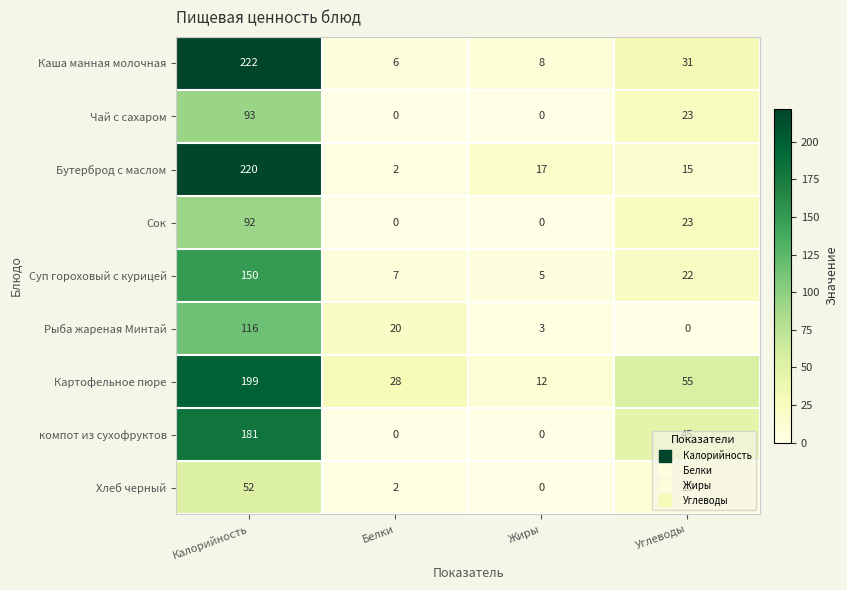

What is the sum of the Бутерброд с маслом values at Углеводы and Калорийность?

235